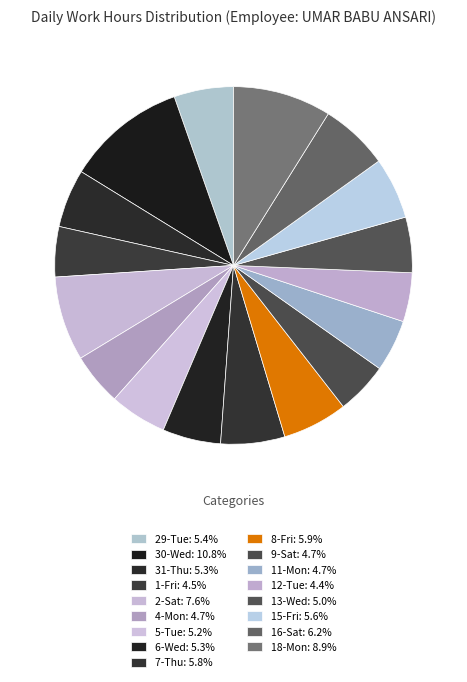

Is the sum of 5-Tue and 1-Fri greater than half?

No